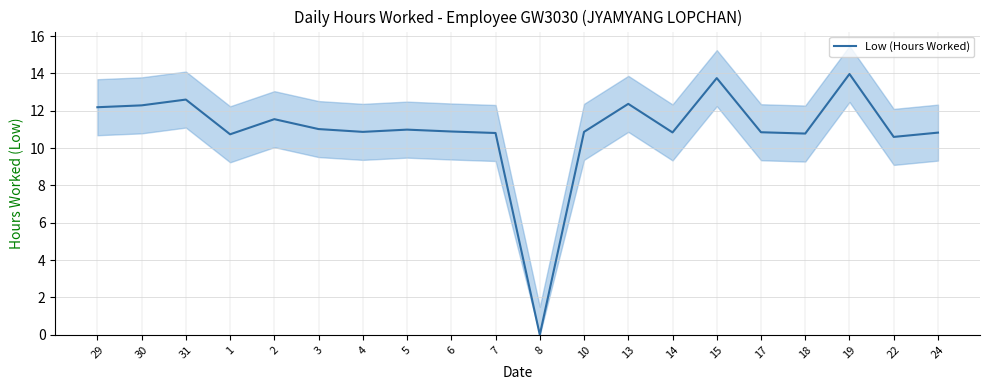

True or false: there are more than 2 points higher than both neighbors.

True